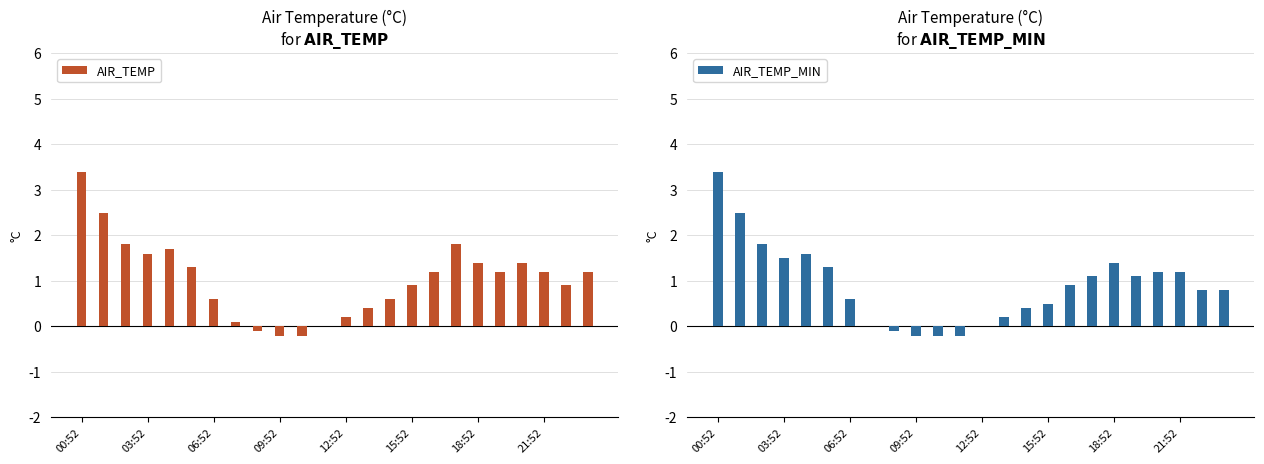

What is the sum of the AIR_TEMP values at 17 and 14?

2.4